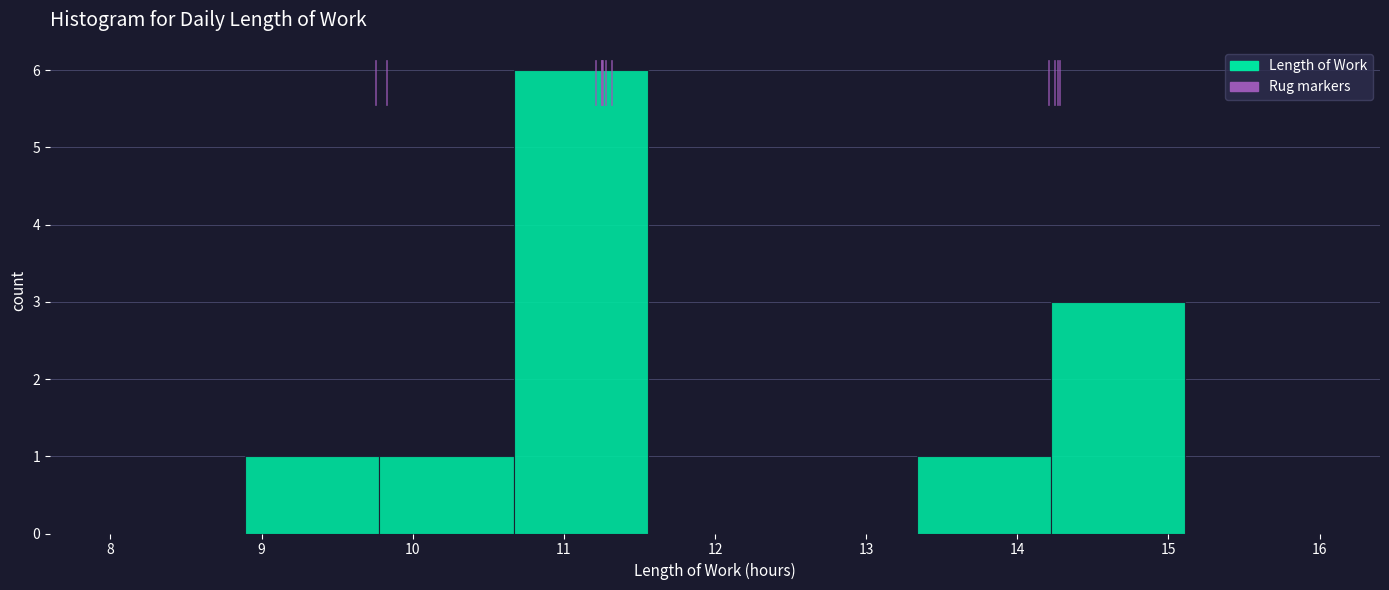

How tall is the bar that spans 9.8 to 10.7 on the x-axis? Neither the bar edges nor the heights are printed on the chart, so give them approximately, as read against the axes.

1